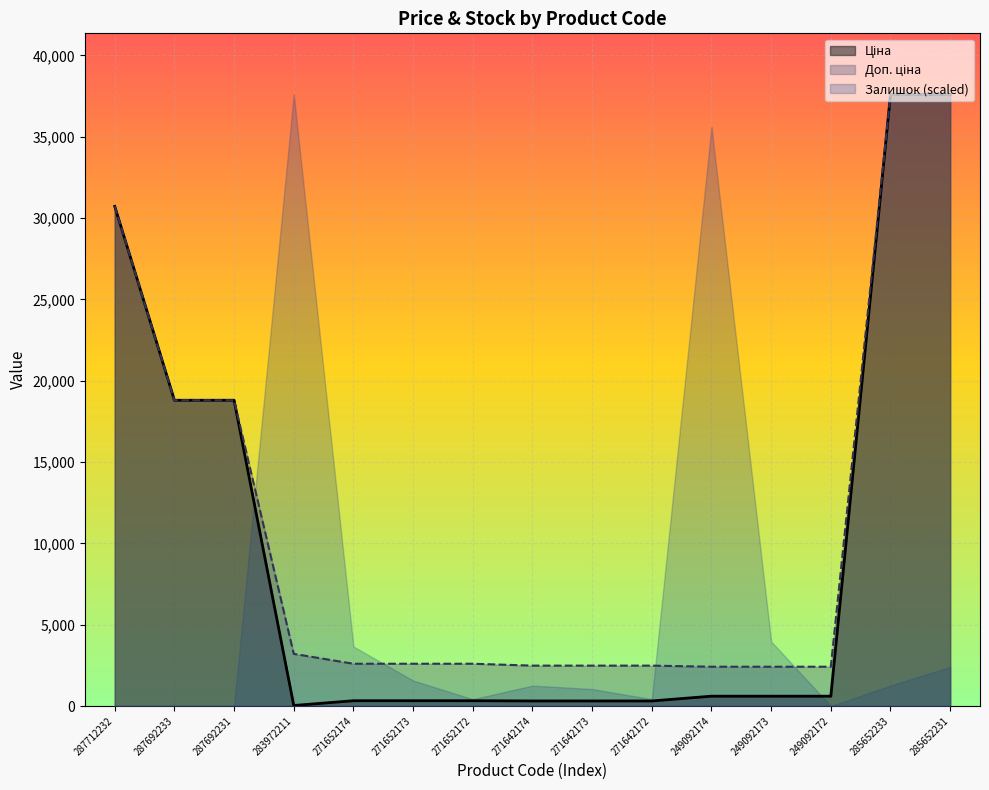

Is the value of Доп. ціна at 287692233 greater than the value of Ціна at 249092174?

Yes